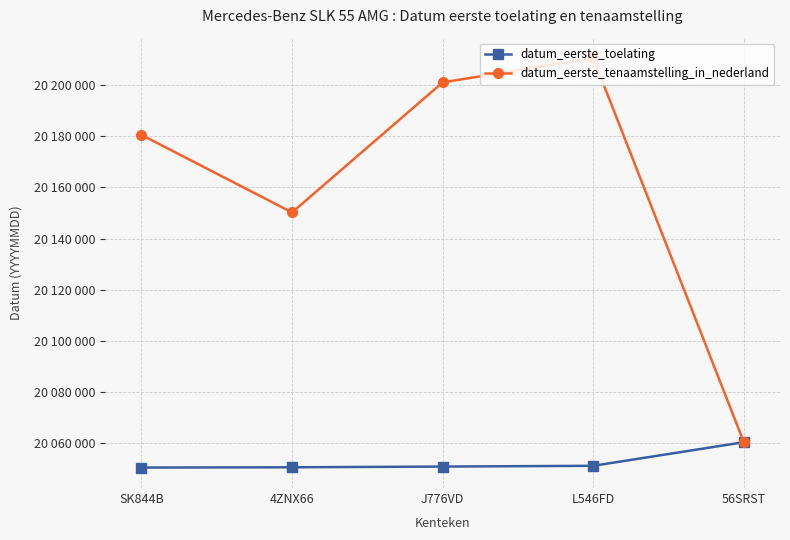

What is the label of the 3rd point from the right?

J776VD